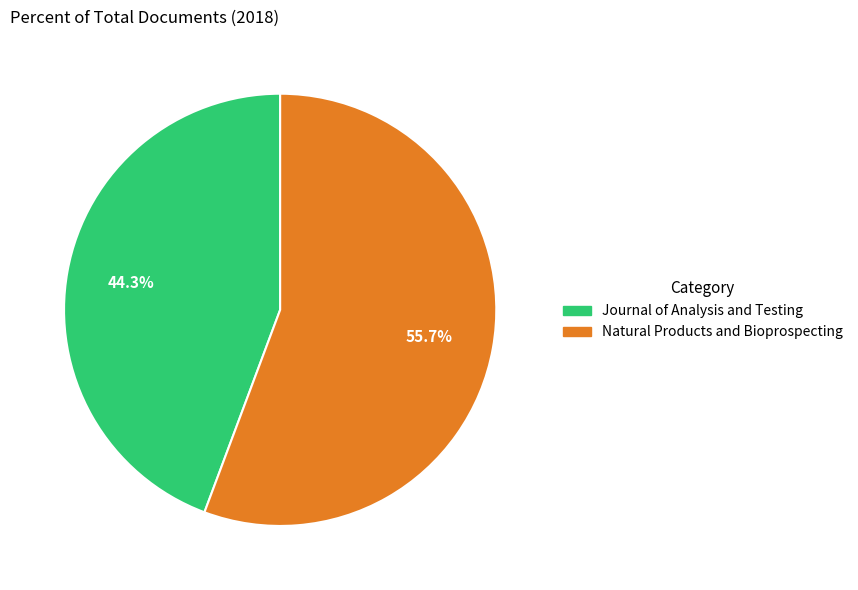

Does Journal of Analysis and Testing account for over 50% of the chart?

No